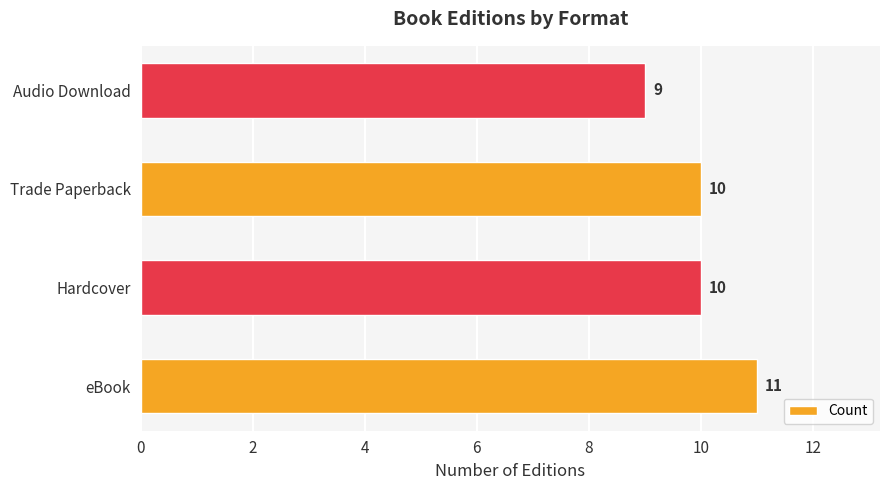

What is the average value?

10